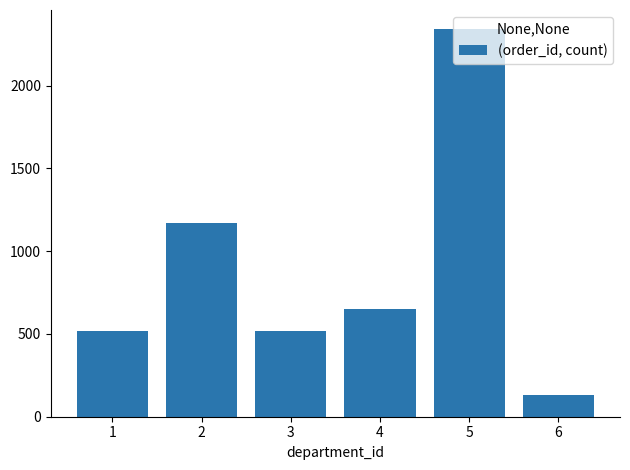

True or false: the data shows 3293 at 5.

False